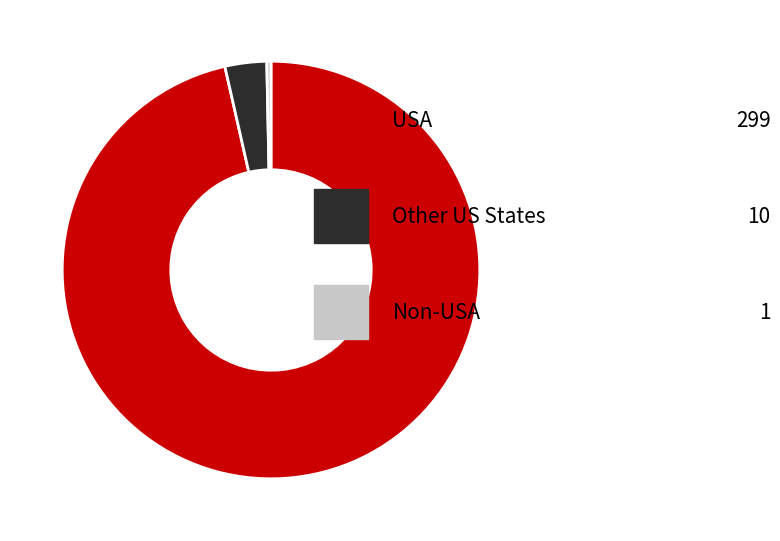

Is there any slice that represents more than half of the pie?

Yes